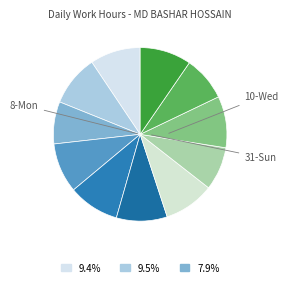

Rank the categories by value from lowest to highest.

2-Tue, 31-Sun, 7-Sun, 9-Tue, 1-Mon, 29-Fri, 6-Sat, 5-Fri, 30-Sat, 3-Wed, 10-Wed, 8-Mon